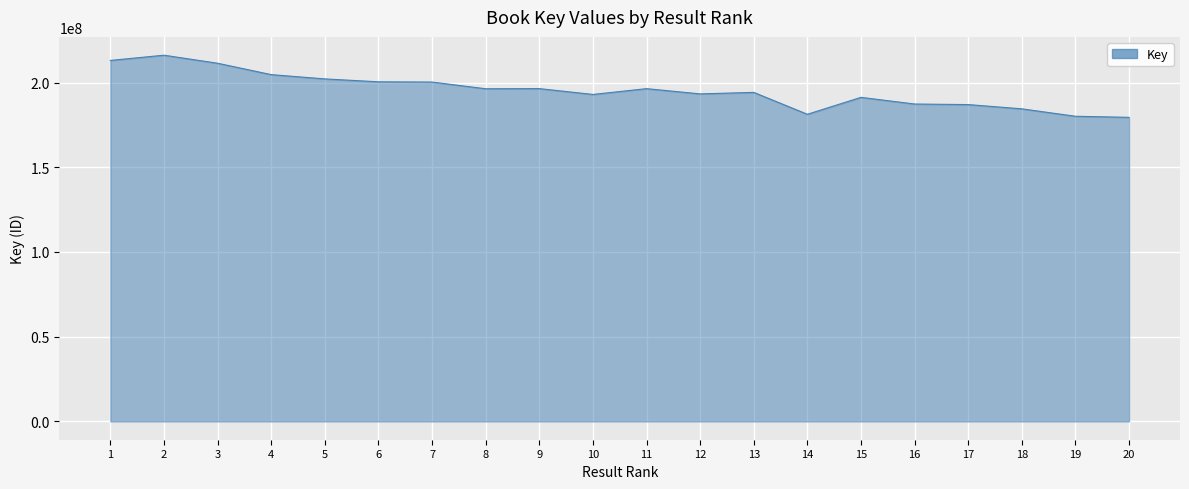

Which has a higher value, 3 or 13?

3